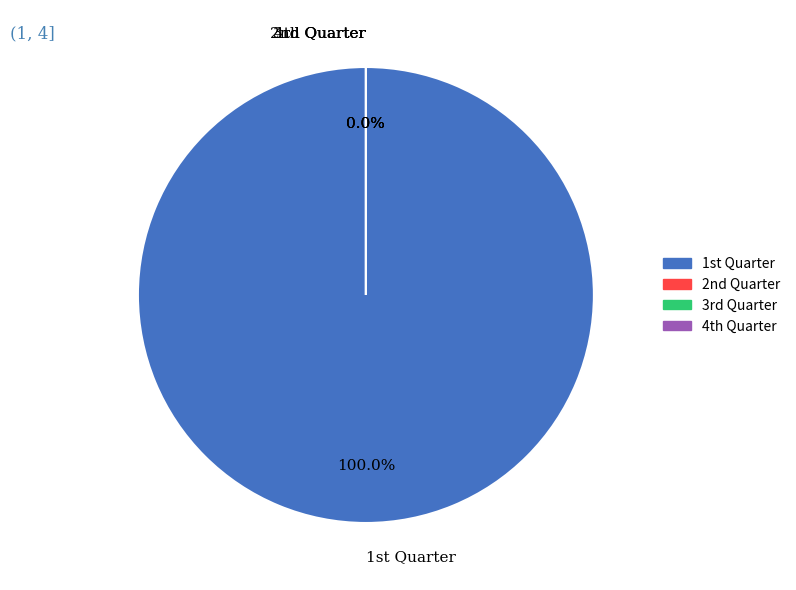

Count the number of slices in the pie.

4